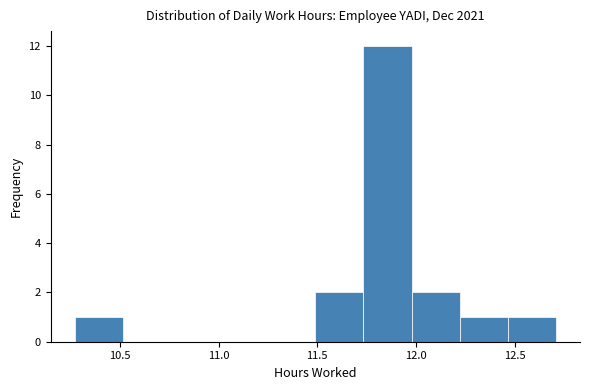

Over which range of the x-axis is the bar tallest?

11.75 to 12.00